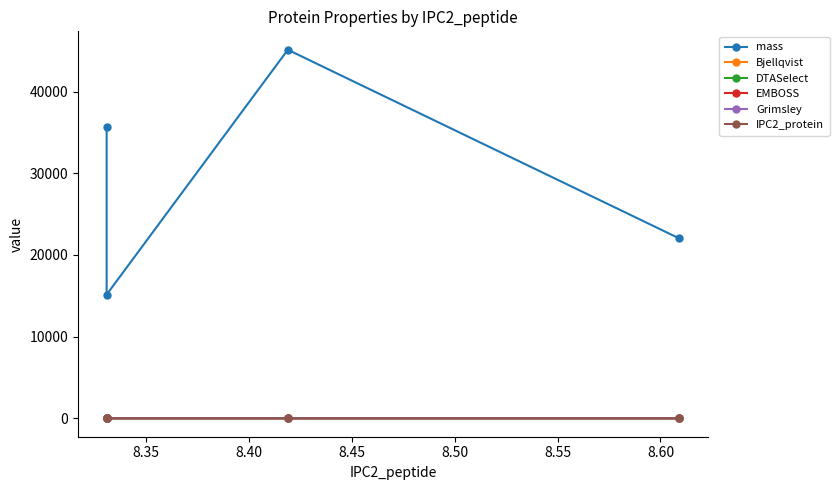

Is the value of EMBOSS at 8.40 greater than the value of Grimsley at 8.35?

Yes